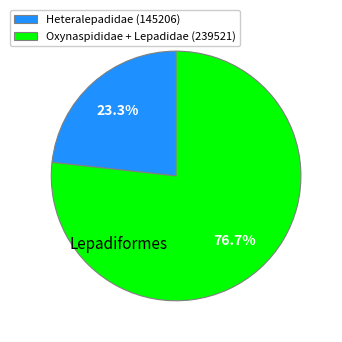

Which category has the smallest portion of the pie?

Heteralepadidae (145206)